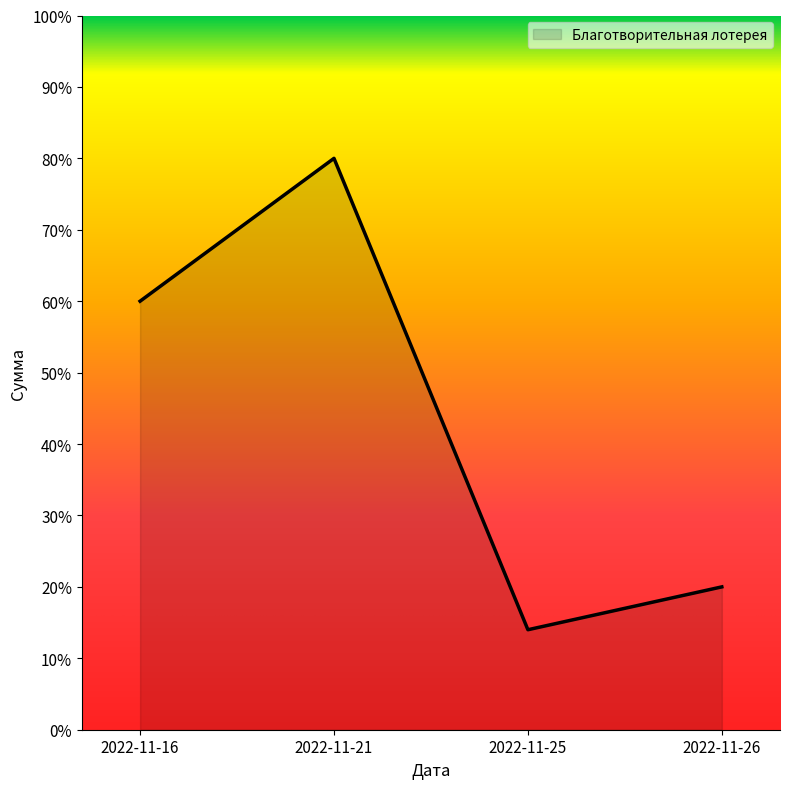

Does the chart have visible grid lines?

No